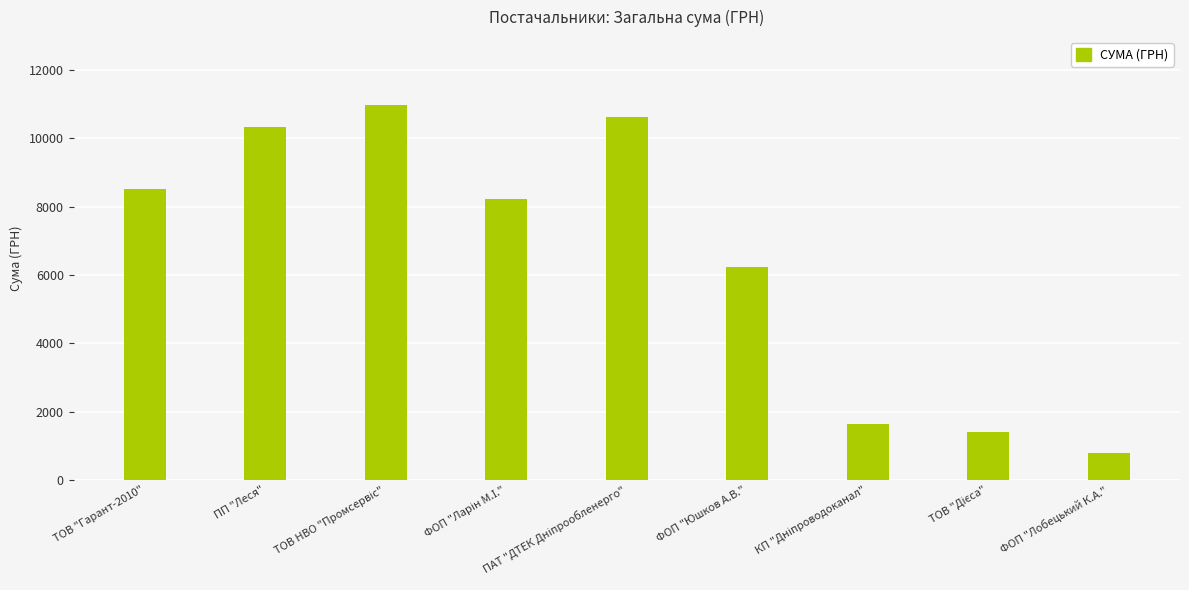

What is the average value?

6525.6